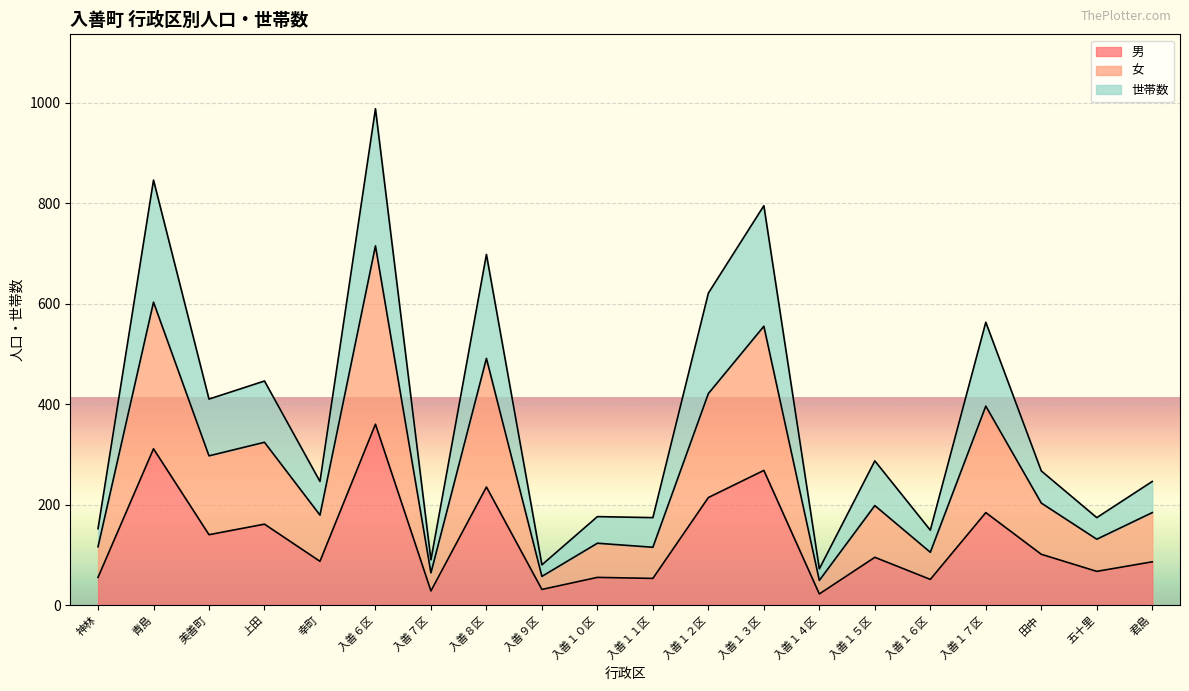

At which category does 世帯数 reach its first local valley?

美善町